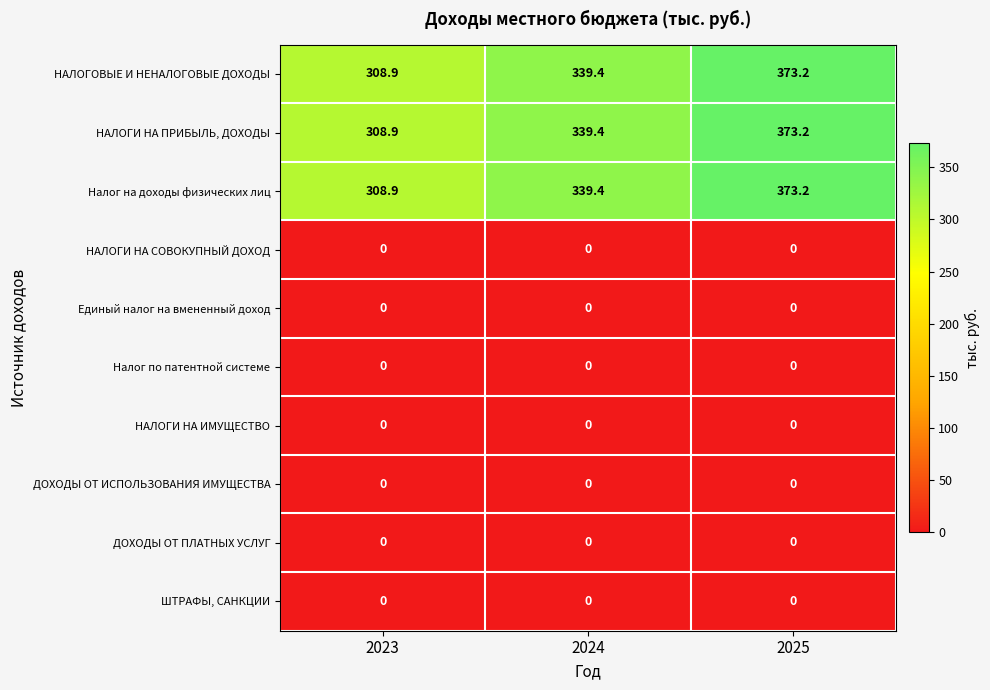

At which category is the sum across all series the highest?

2025